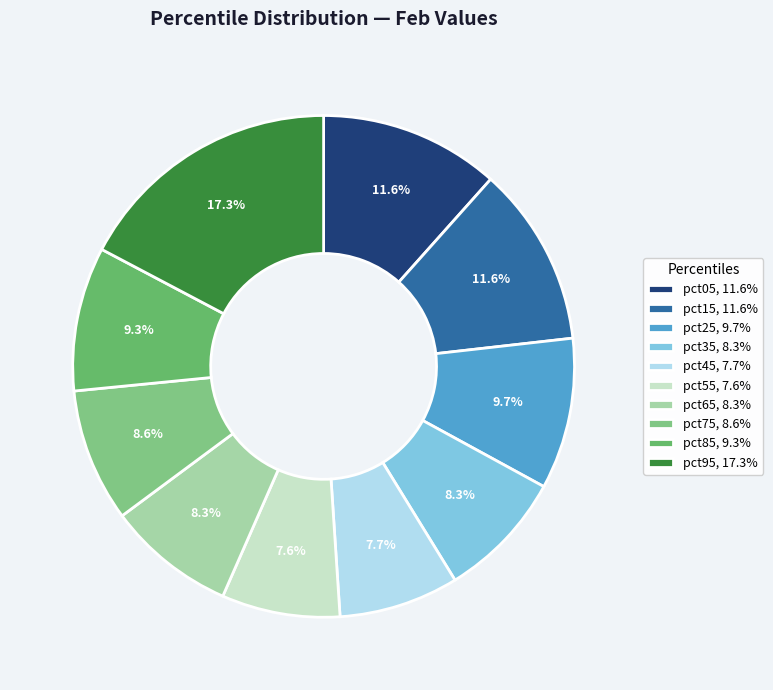

Rank the categories by value from lowest to highest.

pct55, pct45, pct65, pct35, pct75, pct85, pct25, pct05, pct15, pct95